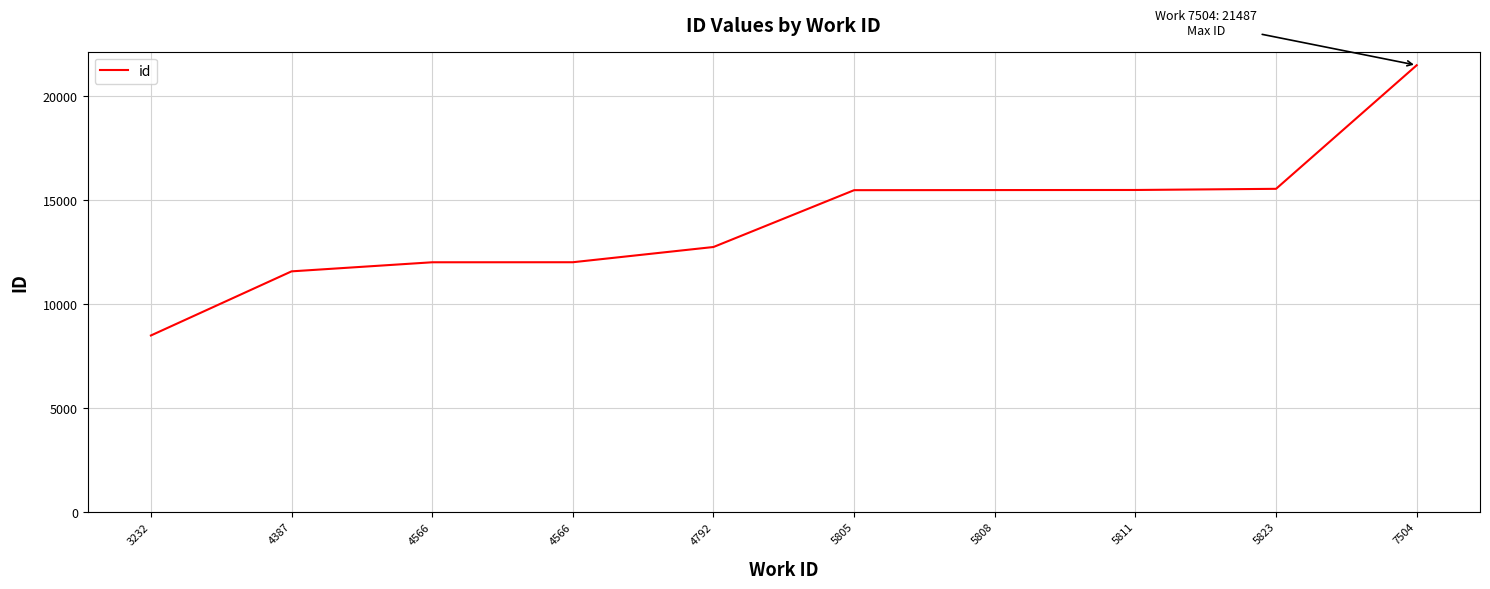

Does the chart have visible grid lines?

Yes